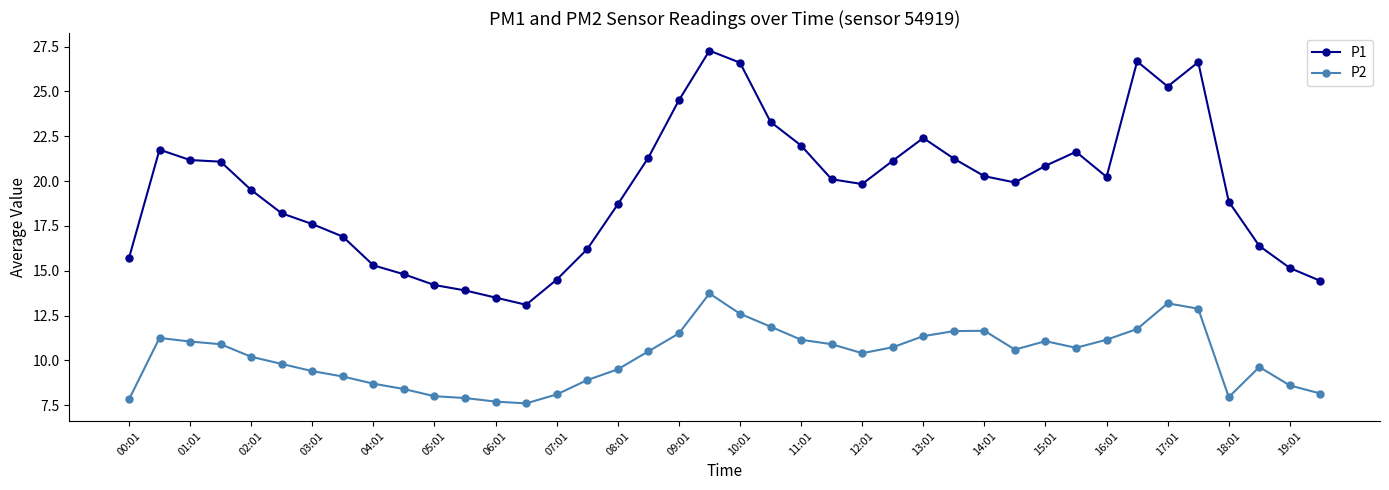

True or false: P2 has more than 2 points higher than both neighbors.

True